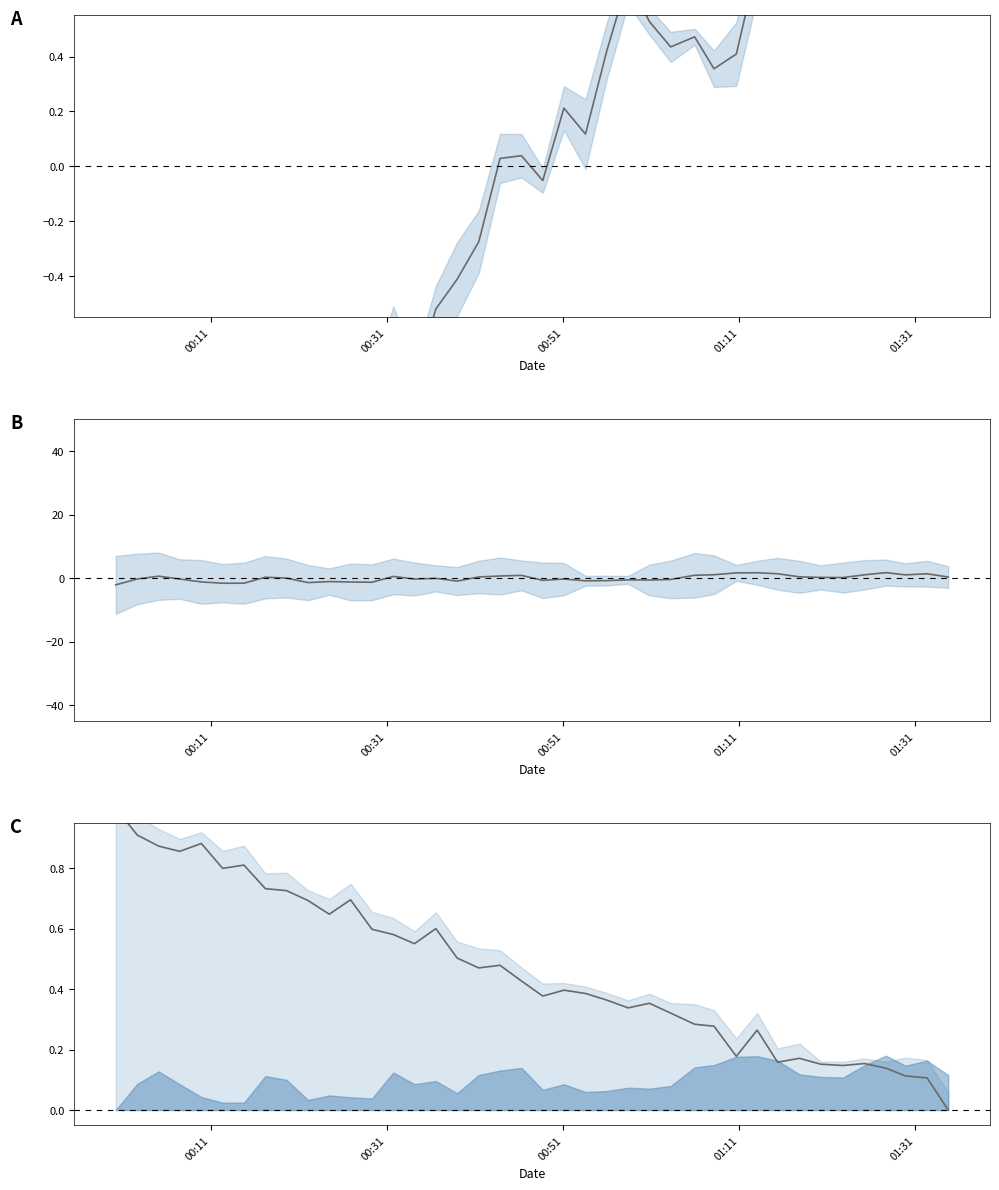

True or false: temperature (normalized) has a value of 0.2 at 29.

False